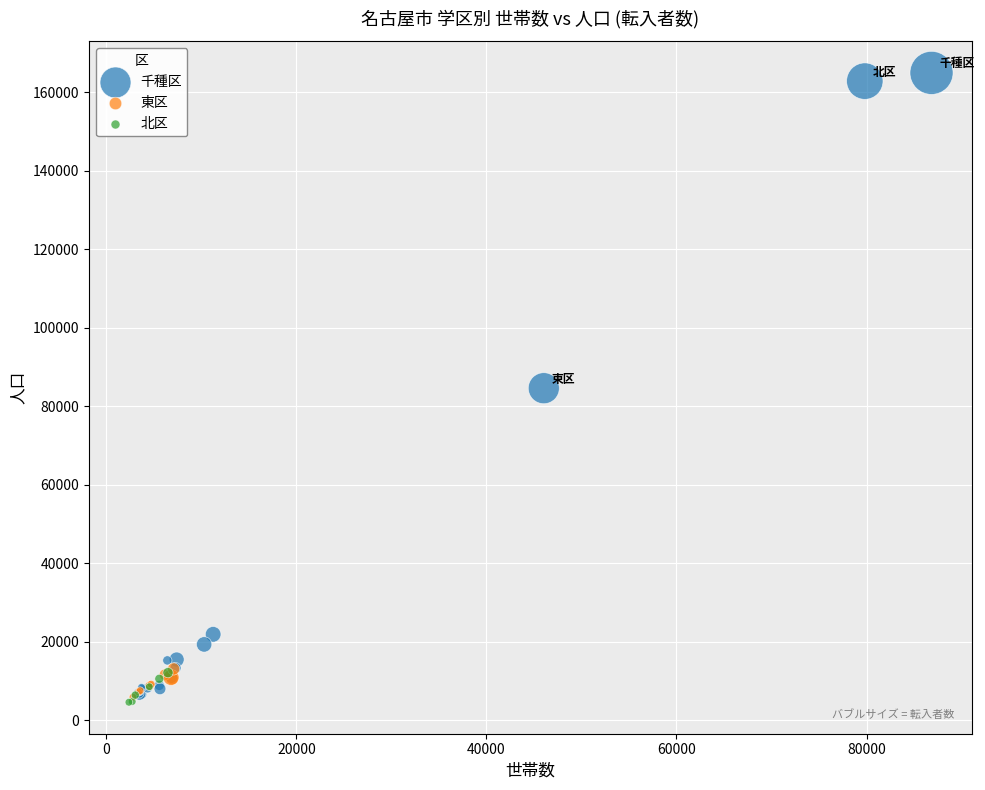

Which series has the widest spread of Y values?

千種区